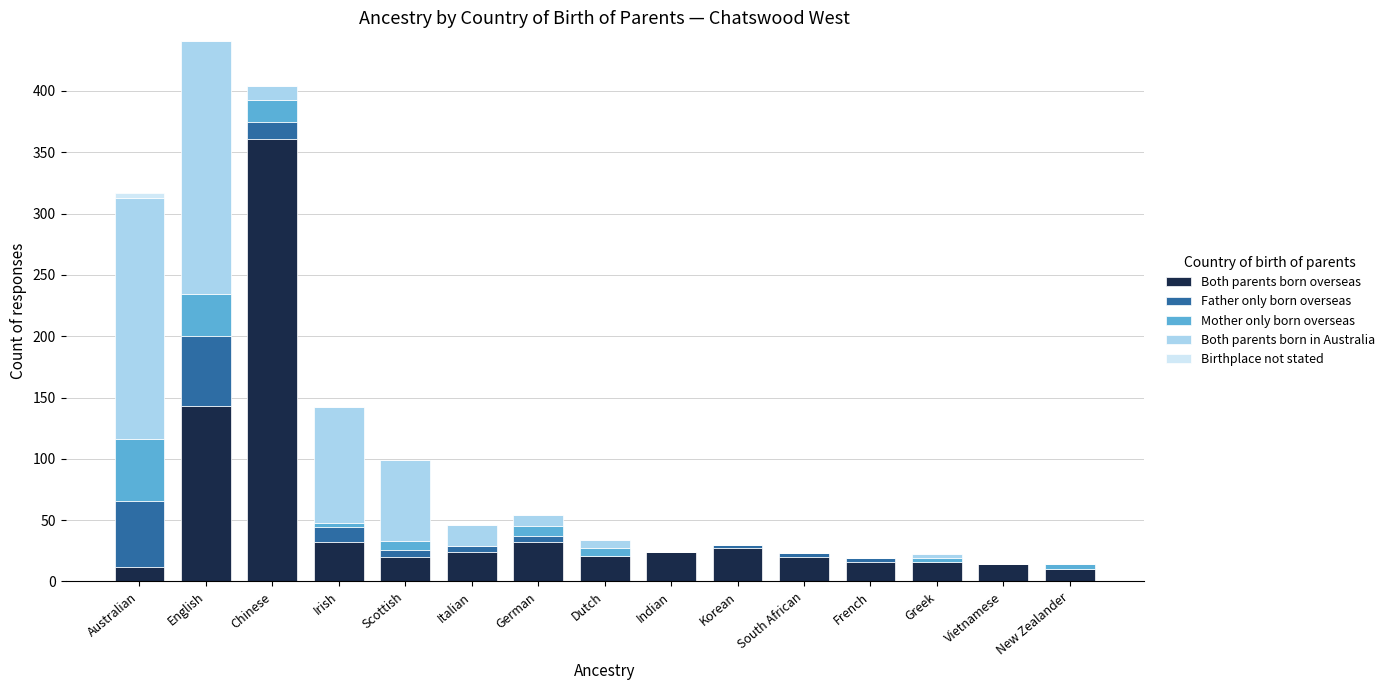

Which category has the highest value in the Both parents born overseas series?

Chinese